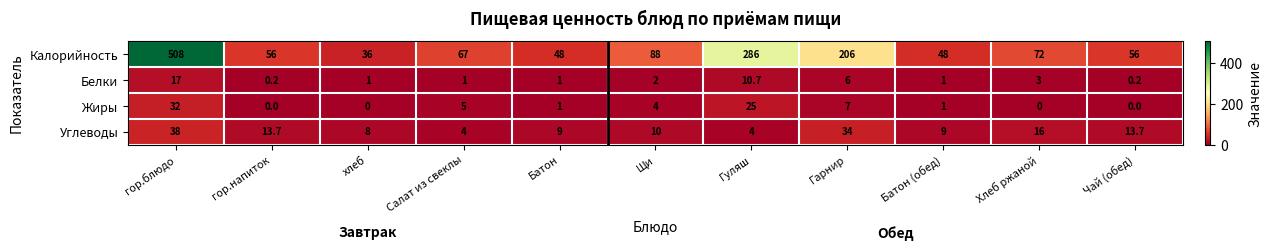

How many values in Жиры are above zero?

7